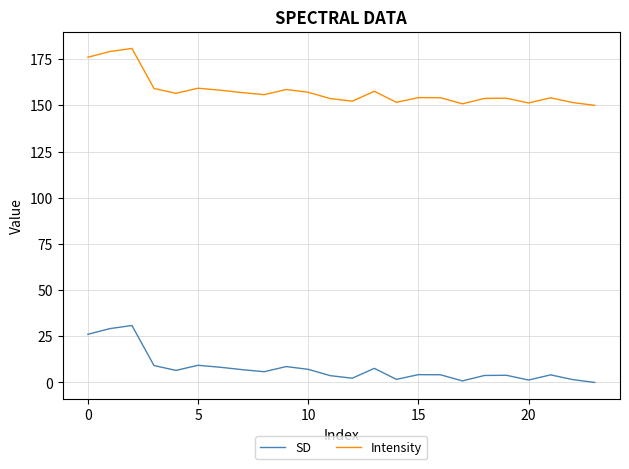

What is the highest value of the Intensity series?

180.8